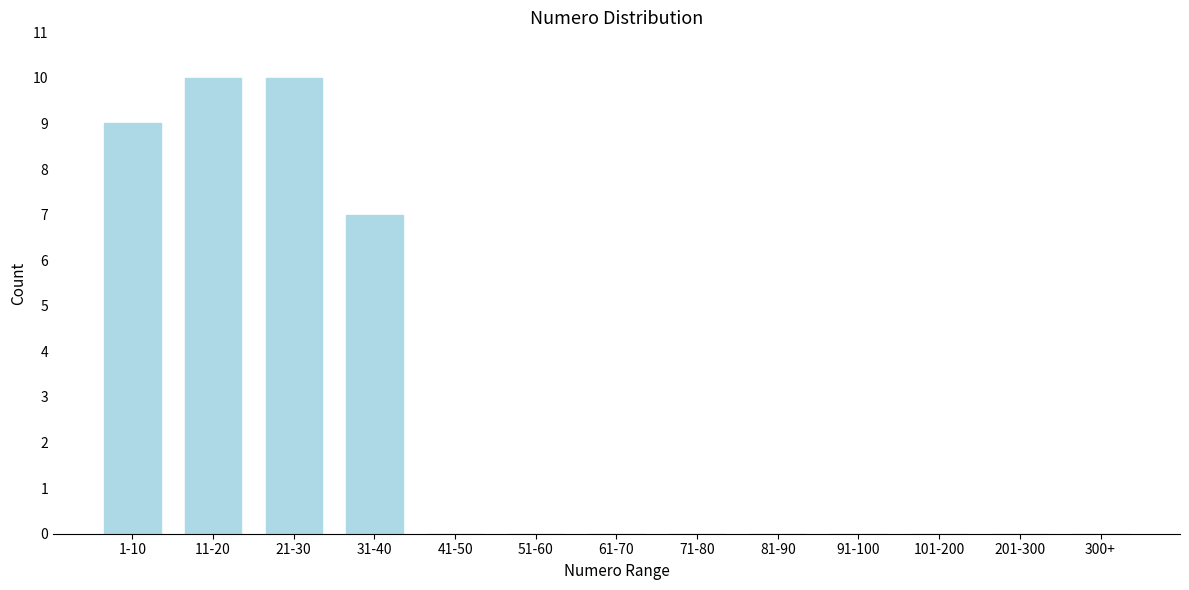

Reading left to right, what are all the values shown in this chart?

1-10=9	11-20=10	21-30=10	31-40=7	41-50=0	51-60=0	61-70=0	71-80=0	81-90=0	91-100=0	101-200=0	201-300=0	300+=0